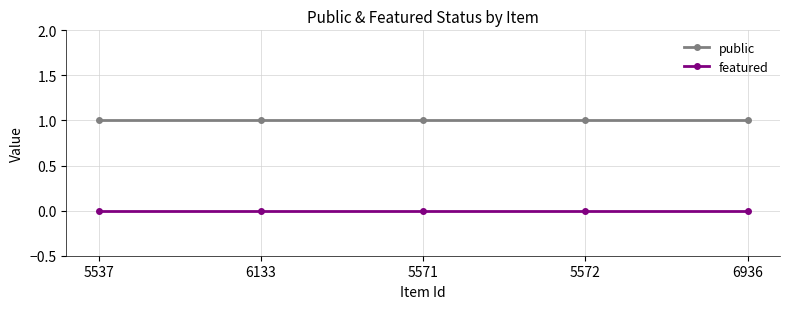

How many series are shown in this chart?

2